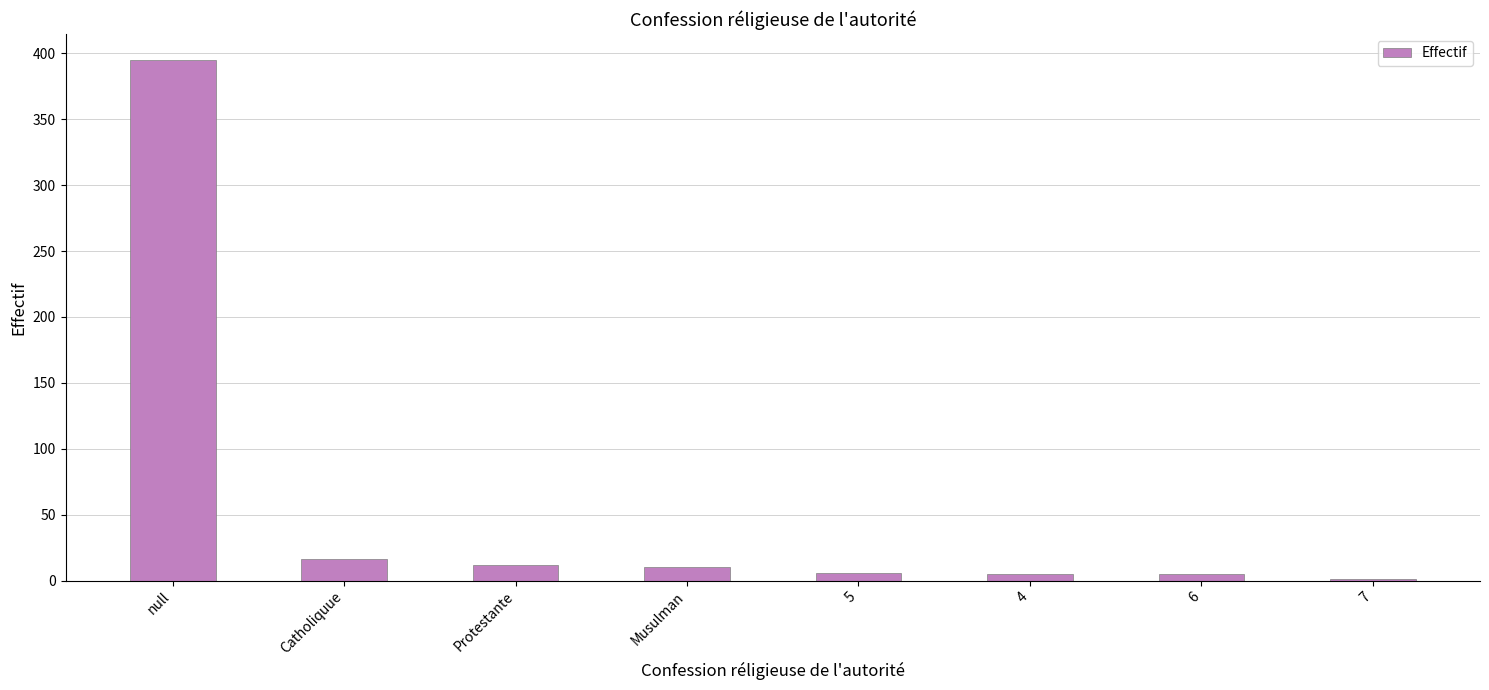

What is the sum of all values?

450